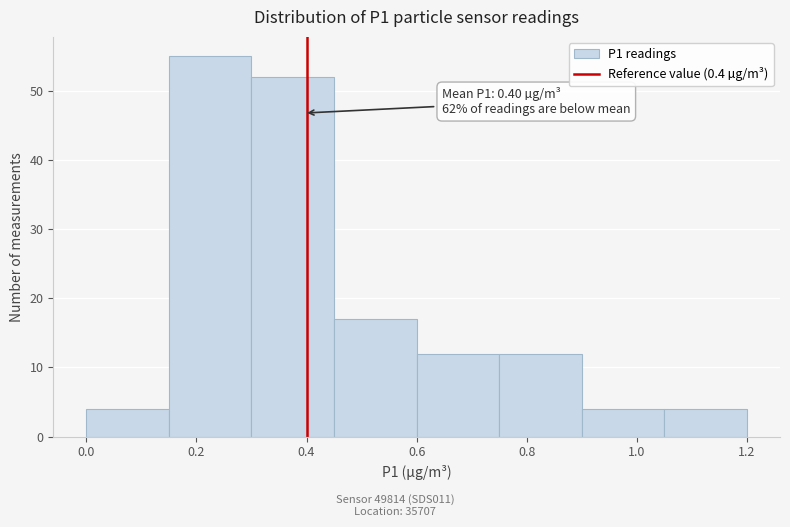

Over which range of the x-axis is the bar tallest?

0.15 to 0.30